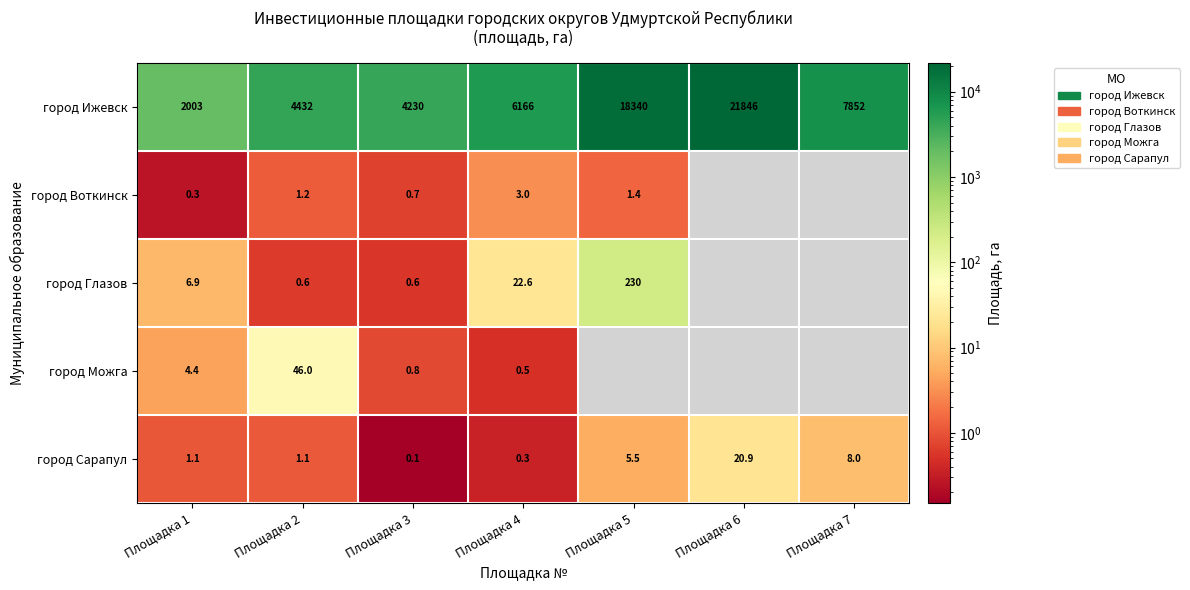

What is the total value across all series at Площадка 1?

2015.7